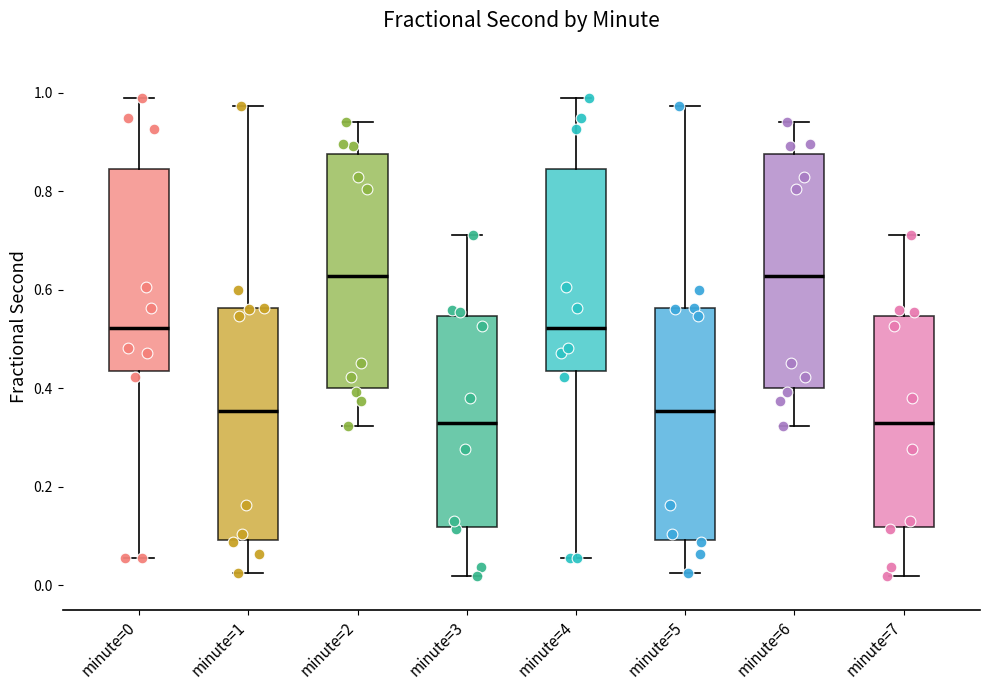

Reading left to right, transcribe this box plot: for each box, give where its median line is, the range the box spans, and where its two whiskers end, as read against the y-axis. The values are not printed on the chart, so give them approximately, as read against the axis.

minute=0: median 0.52, box 0.44 to 0.84, whiskers 0.06 to 0.98
minute=1: median 0.36, box 0.10 to 0.56, whiskers 0.02 to 0.98
minute=2: median 0.62, box 0.40 to 0.88, whiskers 0.32 to 0.94
minute=3: median 0.32, box 0.12 to 0.54, whiskers 0.02 to 0.72
minute=4: median 0.52, box 0.44 to 0.84, whiskers 0.06 to 0.98
minute=5: median 0.36, box 0.10 to 0.56, whiskers 0.02 to 0.98
minute=6: median 0.62, box 0.40 to 0.88, whiskers 0.32 to 0.94
minute=7: median 0.32, box 0.12 to 0.54, whiskers 0.02 to 0.72